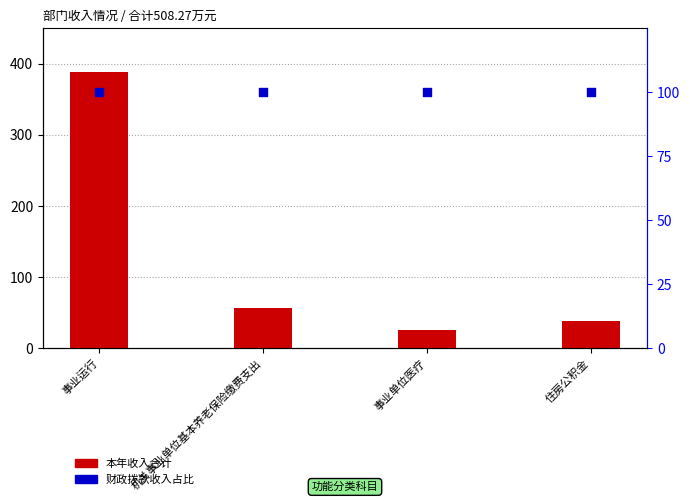

At how many categories does at least one series exceed 62?

4